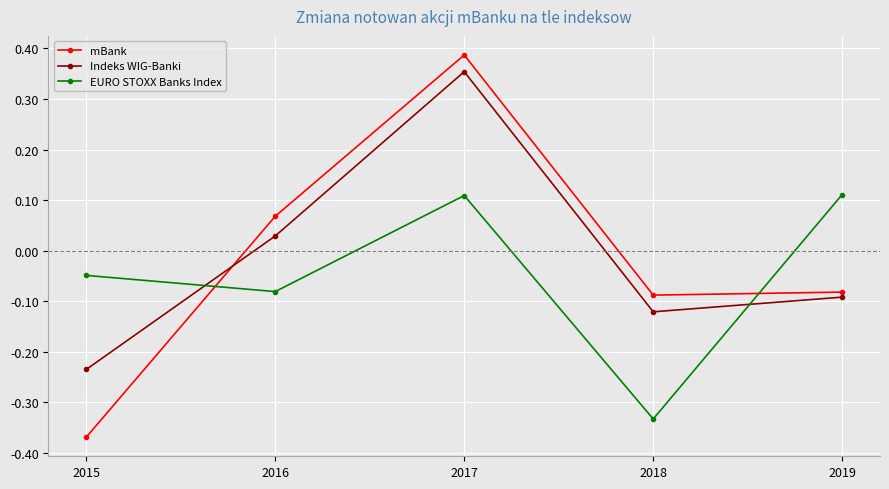

Where is the first local minimum for mBank?

2018